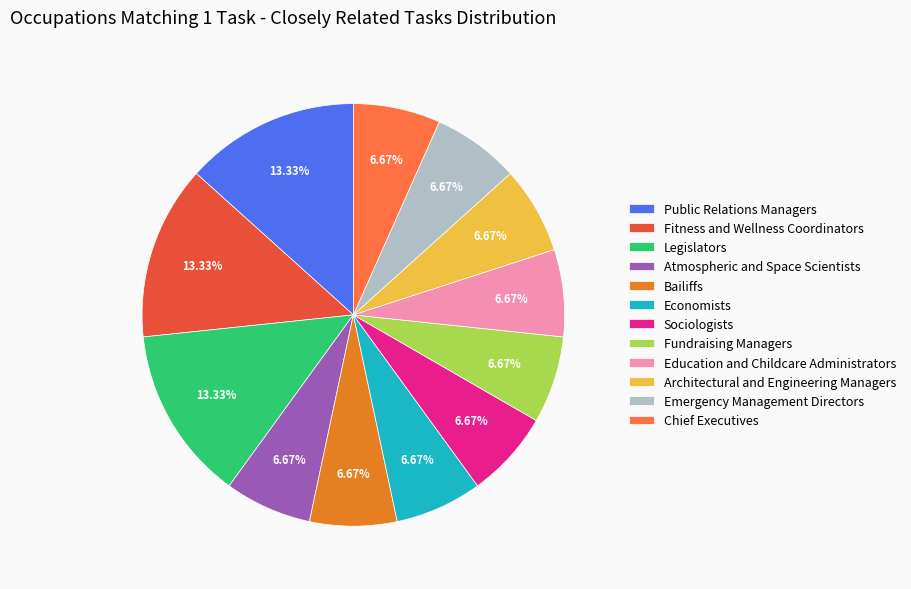

What percentage is NOT represented by Public Relations Managers?

86.7%